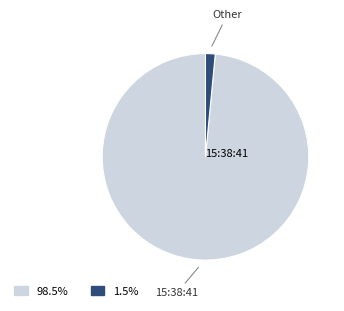

What is the largest slice in the pie chart?

15:38:41